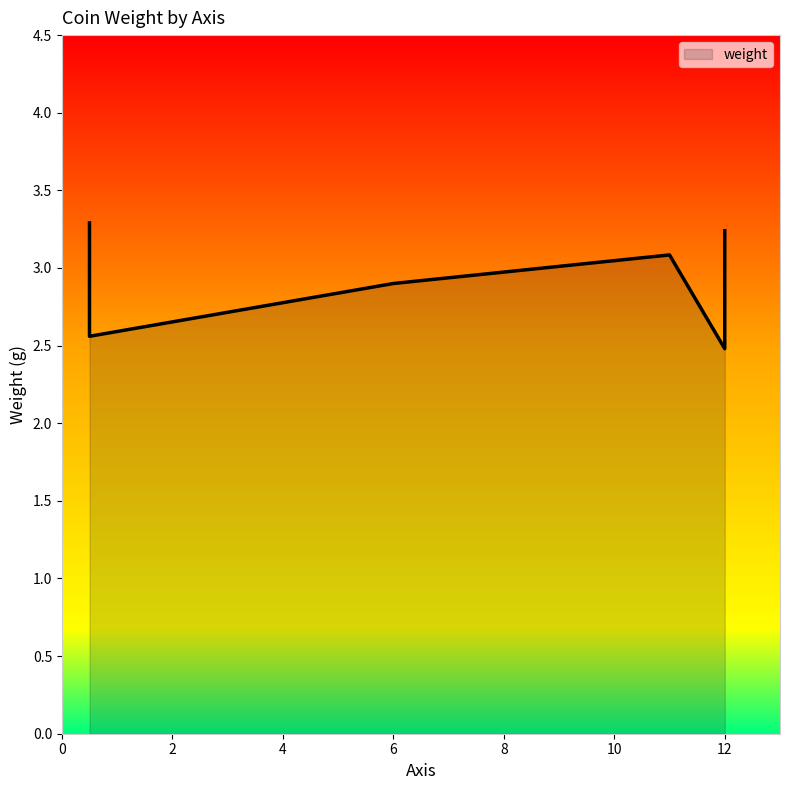

How many lines are shown in the chart?

1